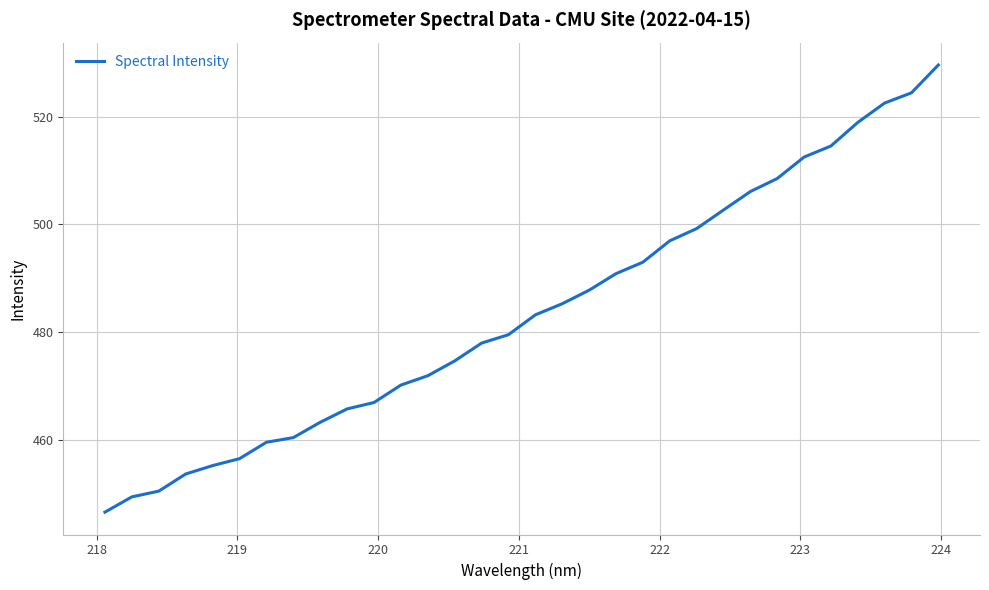

What is the maximum value shown in the chart?

529.6